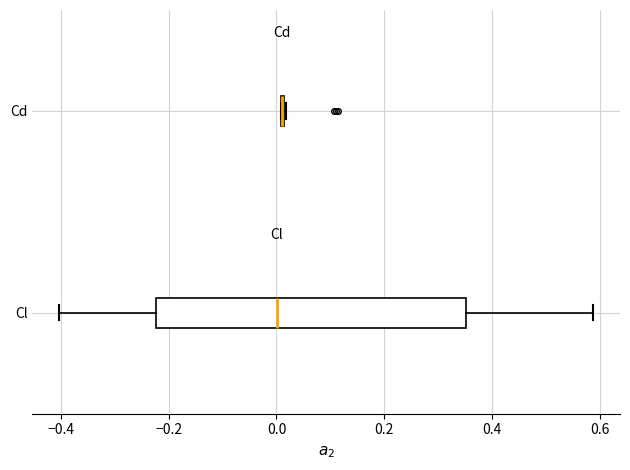

Comparing the boxes themselves (not the whiskers), which one is the widest?

Cl